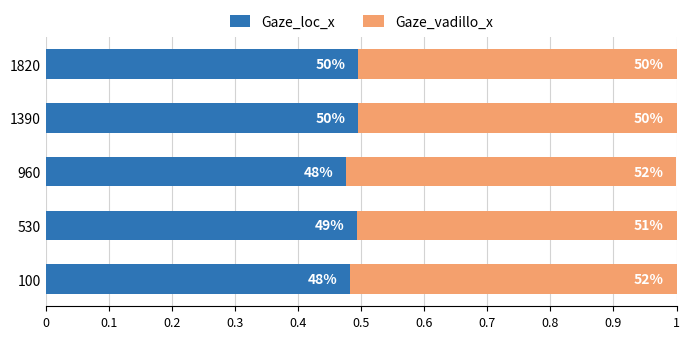

What are all the series names shown in the legend?

Gaze_loc_x, Gaze_vadillo_x